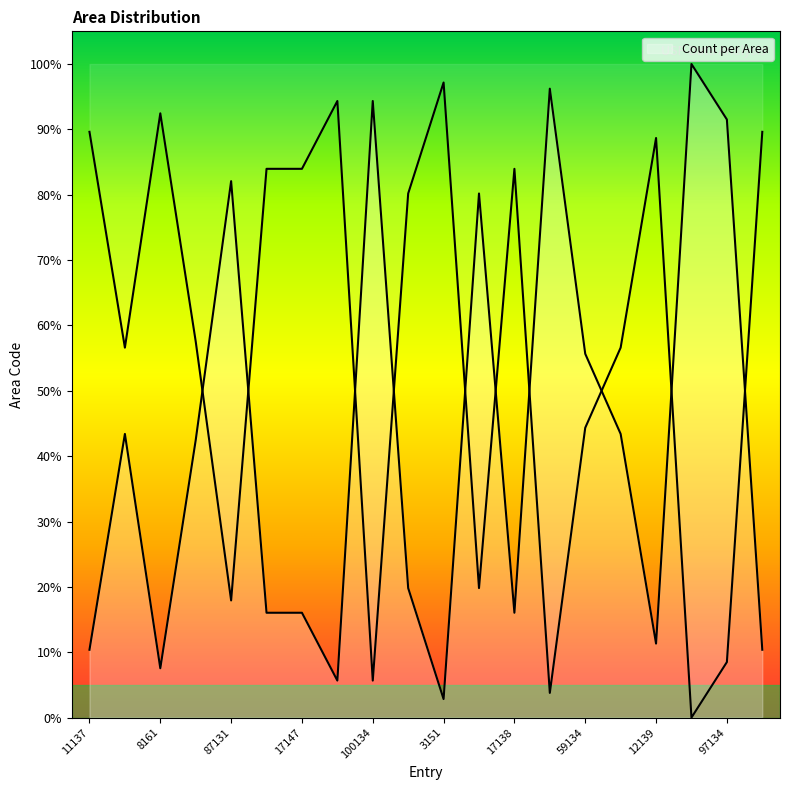

What is the label of the 19th point from the left?

97134